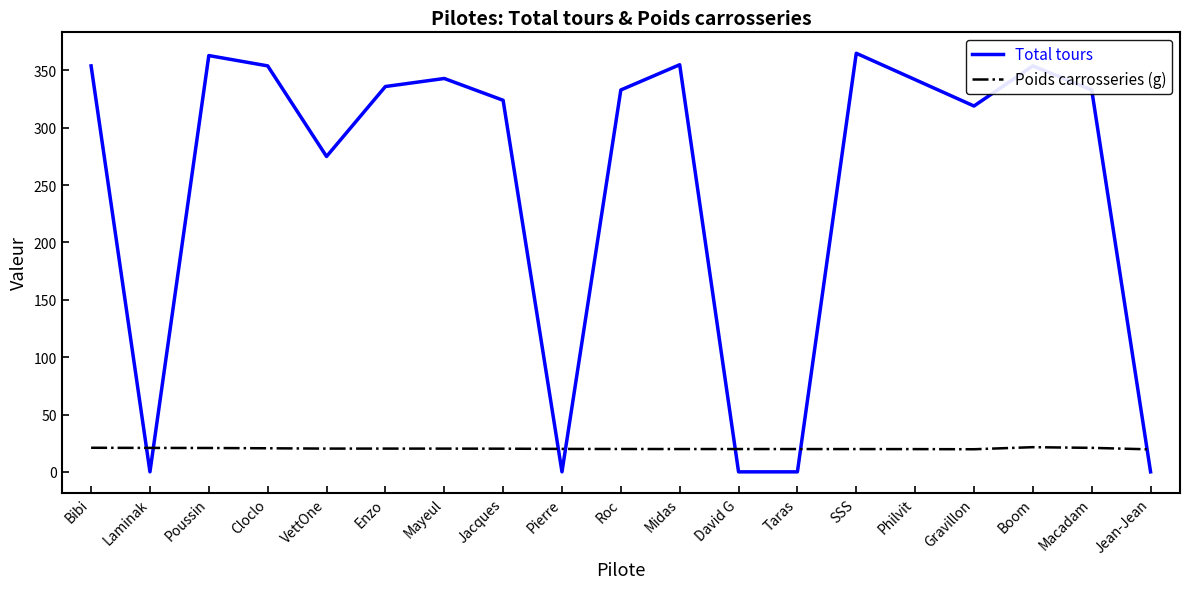

What is the total value across all series at Macadam?

353.9